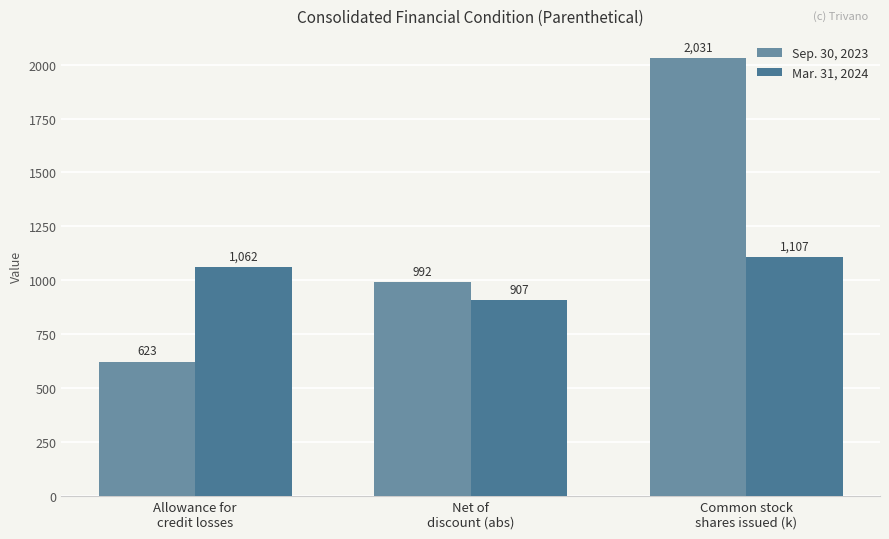

What is the sum of all Sep. 30, 2023 values?

3646.4